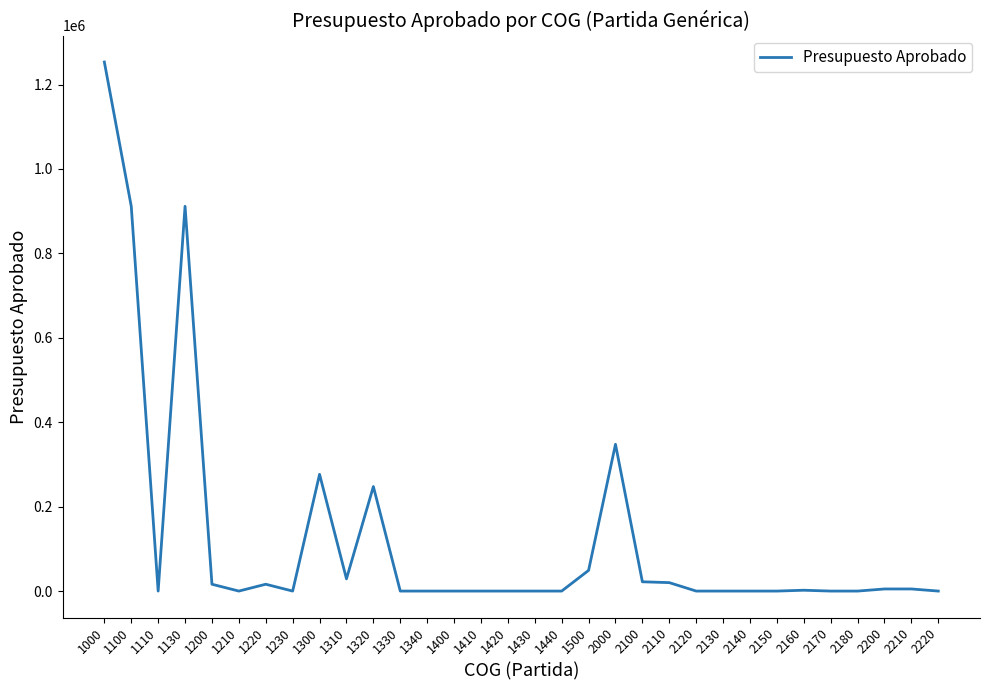

What is the maximum value shown in the chart?

1253384.7